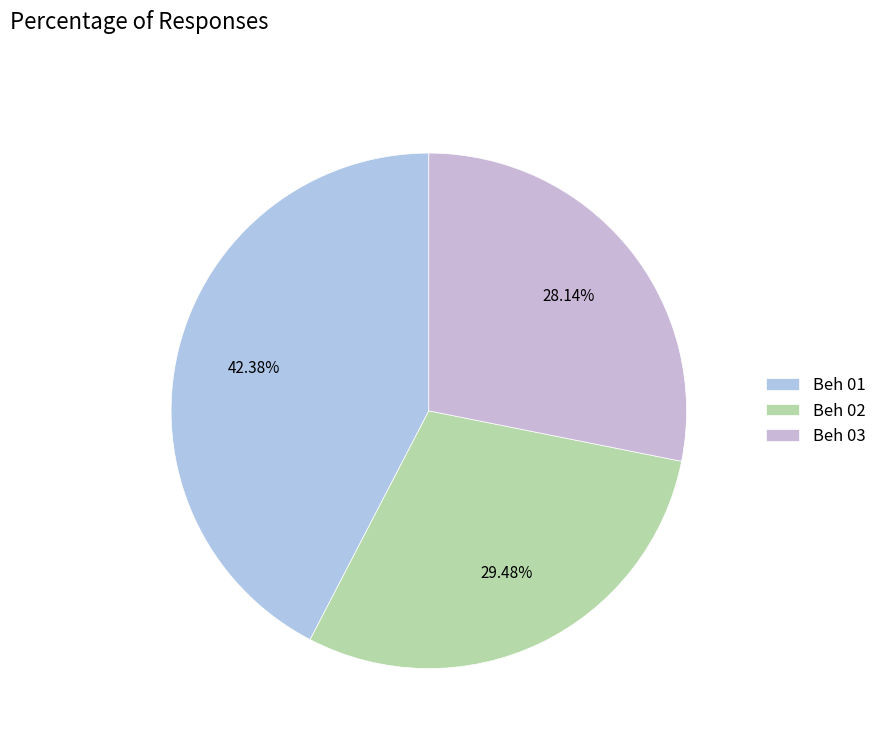

To the nearest percent, what is the difference between the largest and smallest slice percentages?

15%